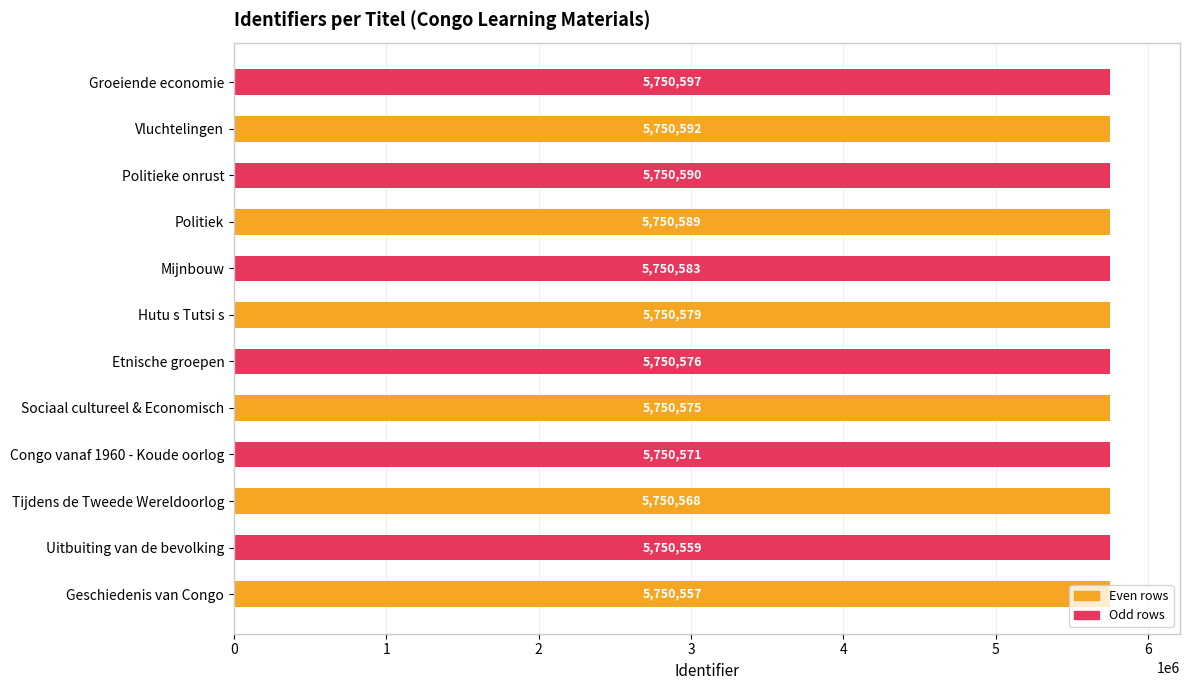

What is the average value?

5750578